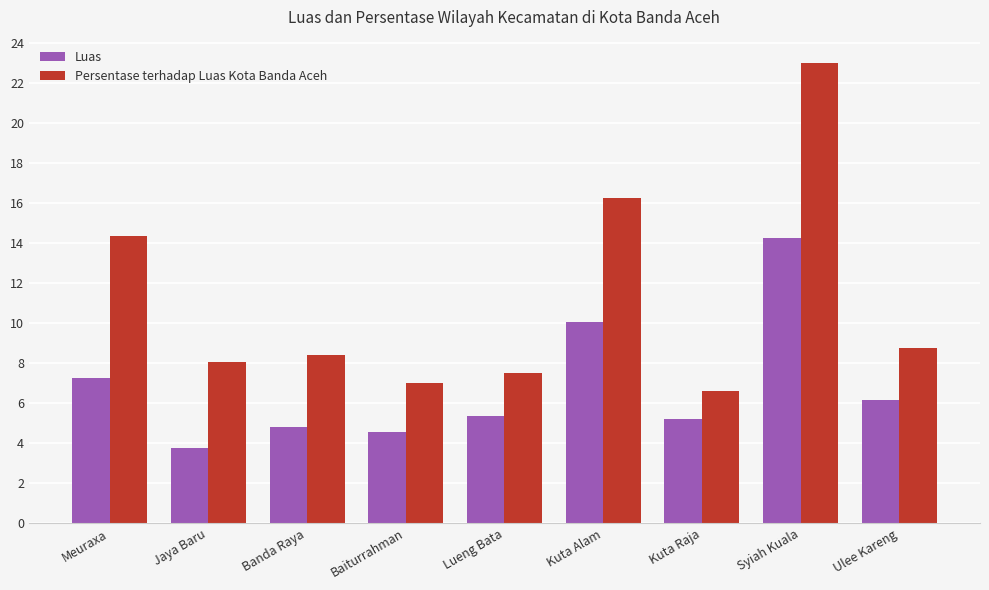

Which series has the largest range (max minus min)?

Persentase terhadap Luas Kota Banda Aceh